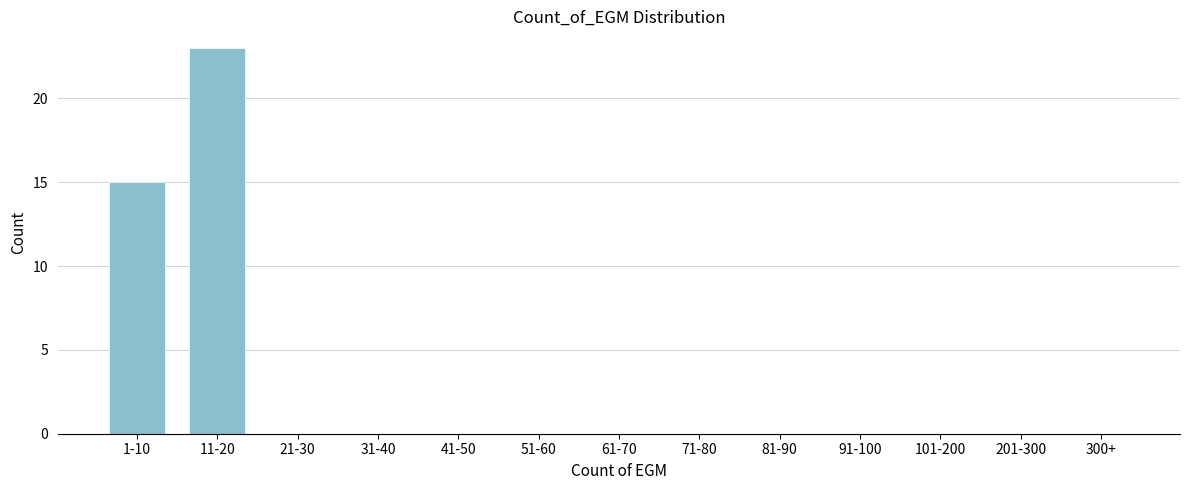

Reading right to left, extract all data points from this chart.

300+=0	201-300=0	101-200=0	91-100=0	81-90=0	71-80=0	61-70=0	51-60=0	41-50=0	31-40=0	21-30=0	11-20=23	1-10=15